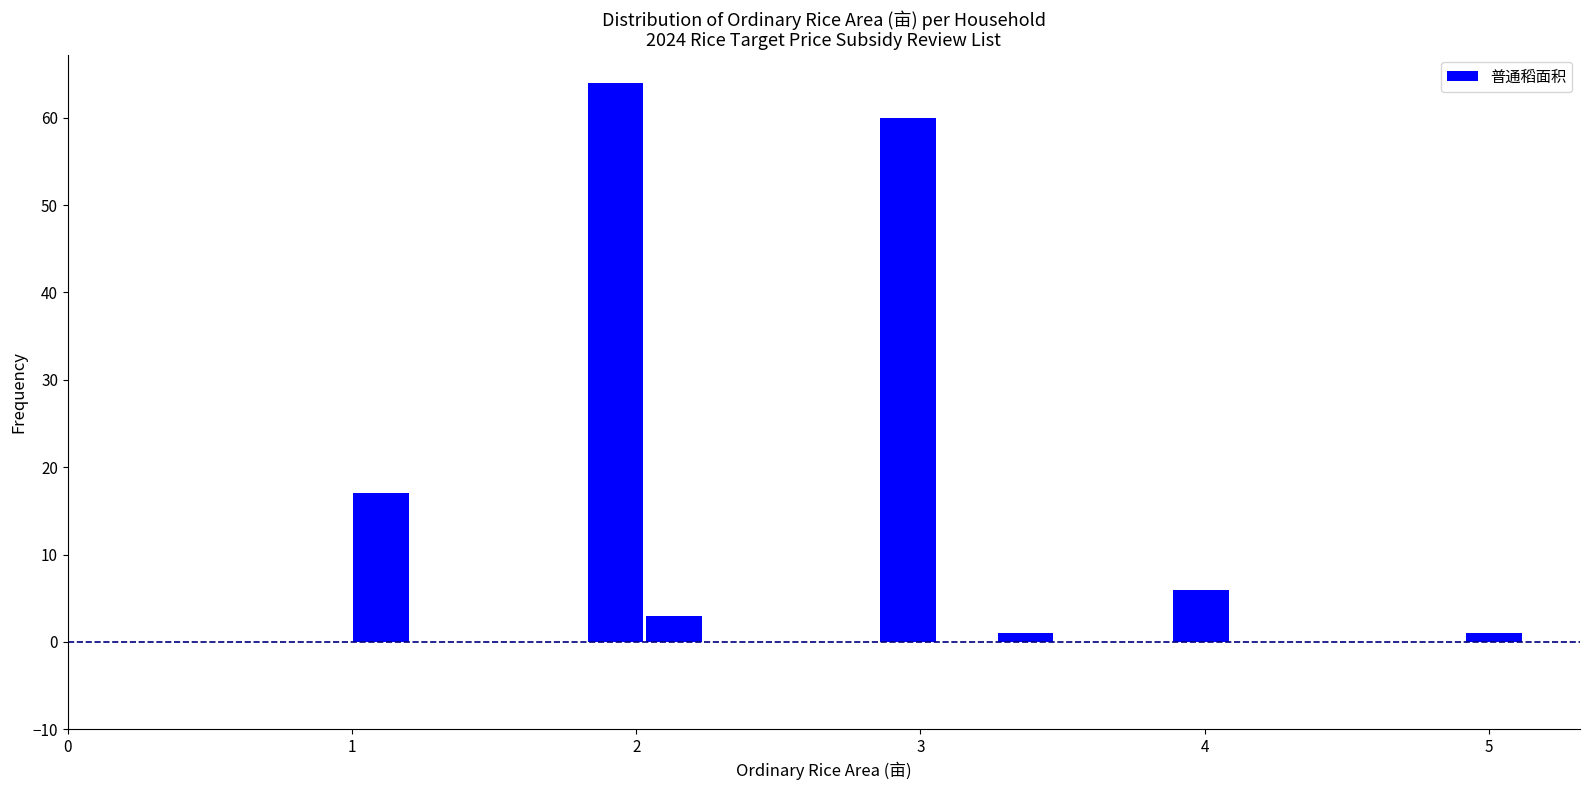

Read against the x-axis, roughly where is the centre of the tallest bar?

1.9